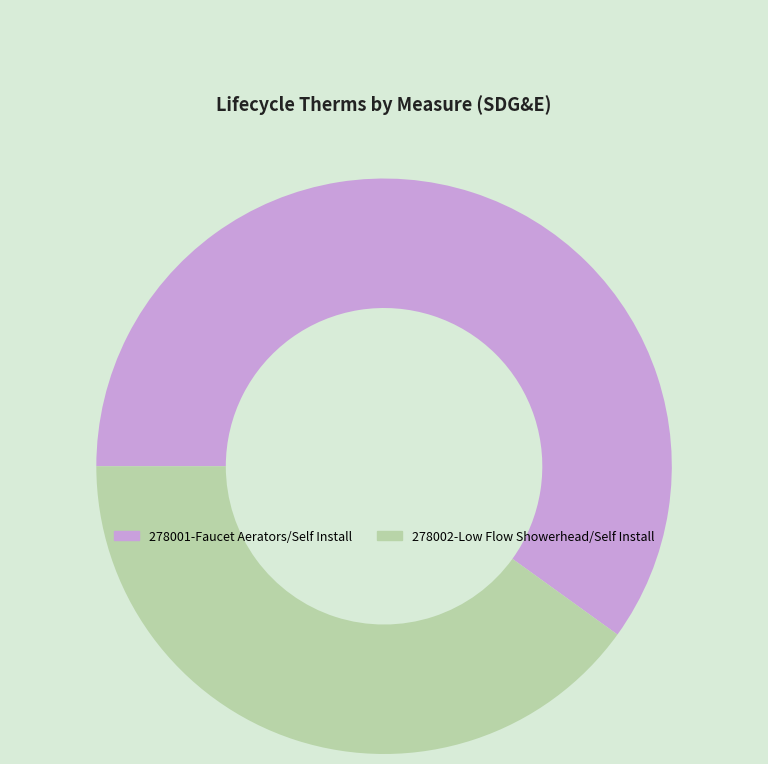

The 278002-Low Flow Showerhead/Self Install slice represents 40% of the pie. True or false?

True